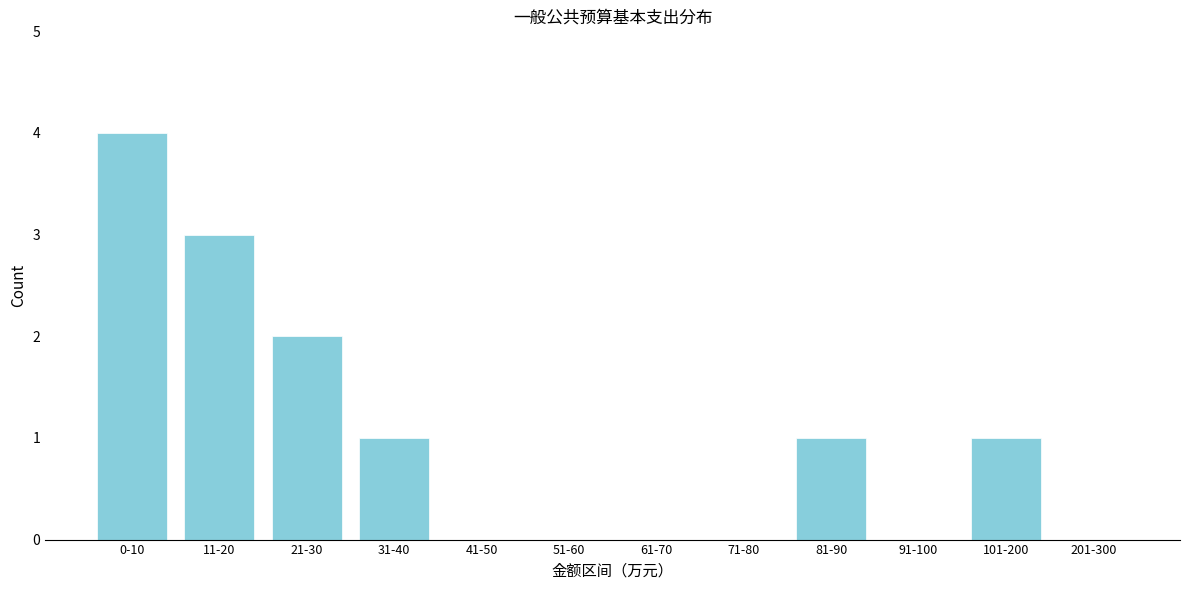

Reading left to right, list all the values displayed in this chart.

0-10=4	11-20=3	21-30=2	31-40=1	41-50=0	51-60=0	61-70=0	71-80=0	81-90=1	91-100=0	101-200=1	201-300=0